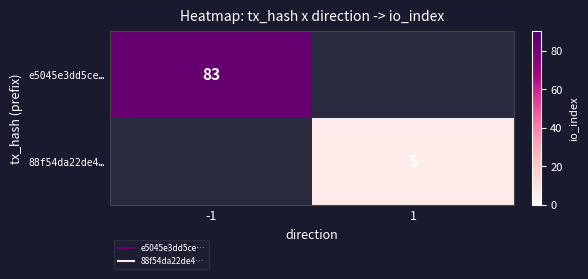

List the labels in order of e5045e3dd5ce… value, largest first.

-1, 1